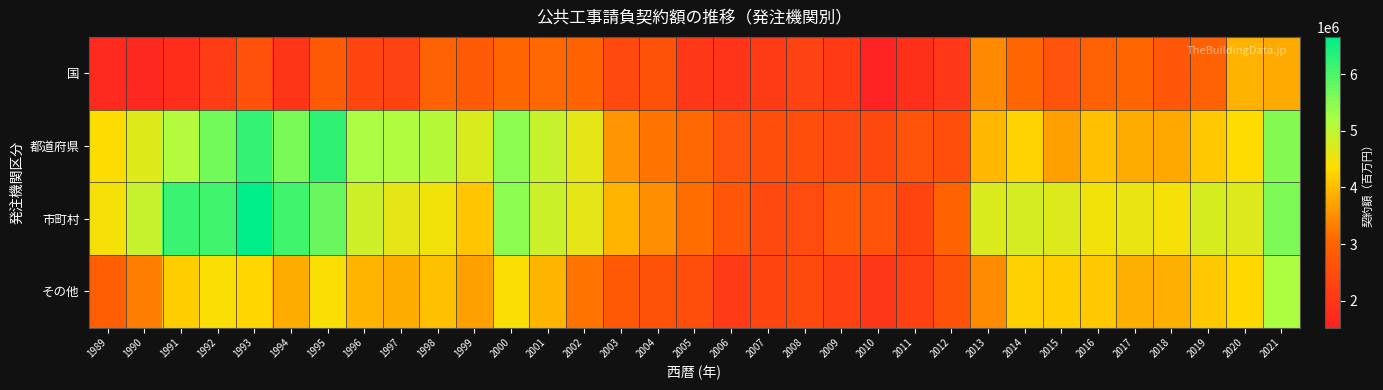

Which series has the largest total across all categories?

市町村